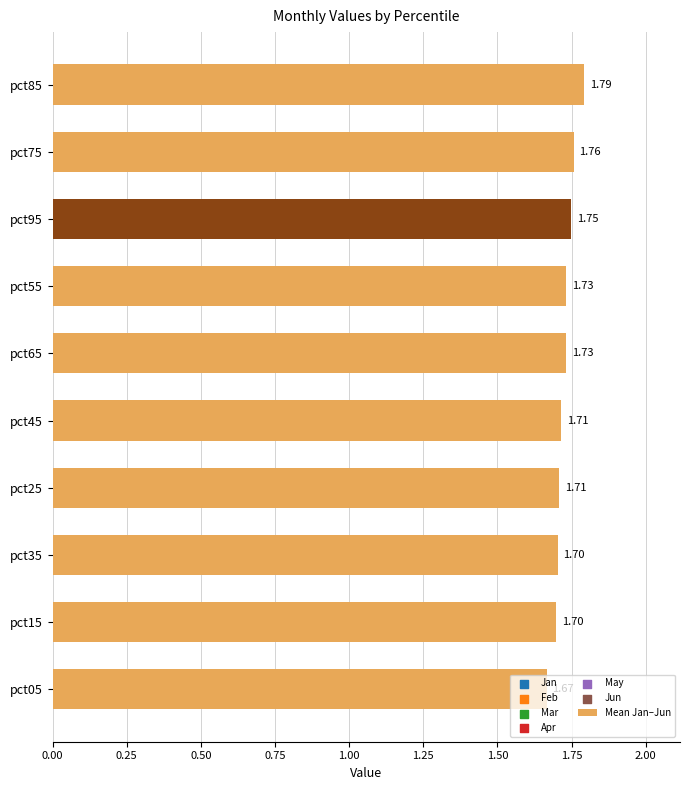

Approximately how many times larger is the value at pct65 compared to pct75?

1.0